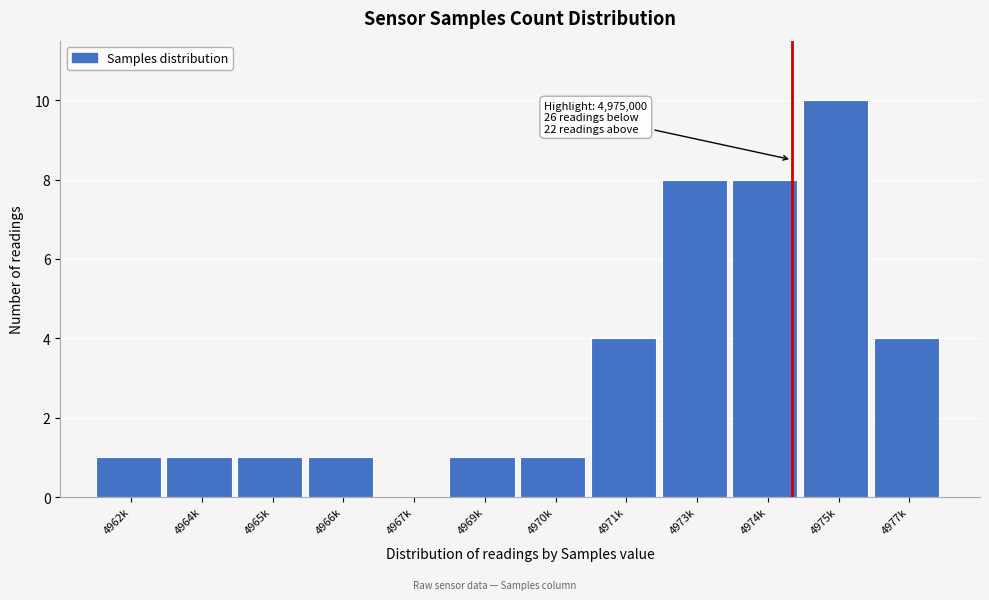

Reading left to right, transcribe all the data shown in this chart.

4962k=1	4964k=1	4965k=1	4966k=1	4967k=0	4969k=1	4970k=1	4971k=4	4973k=8	4974k=8	4975k=10	4977k=4